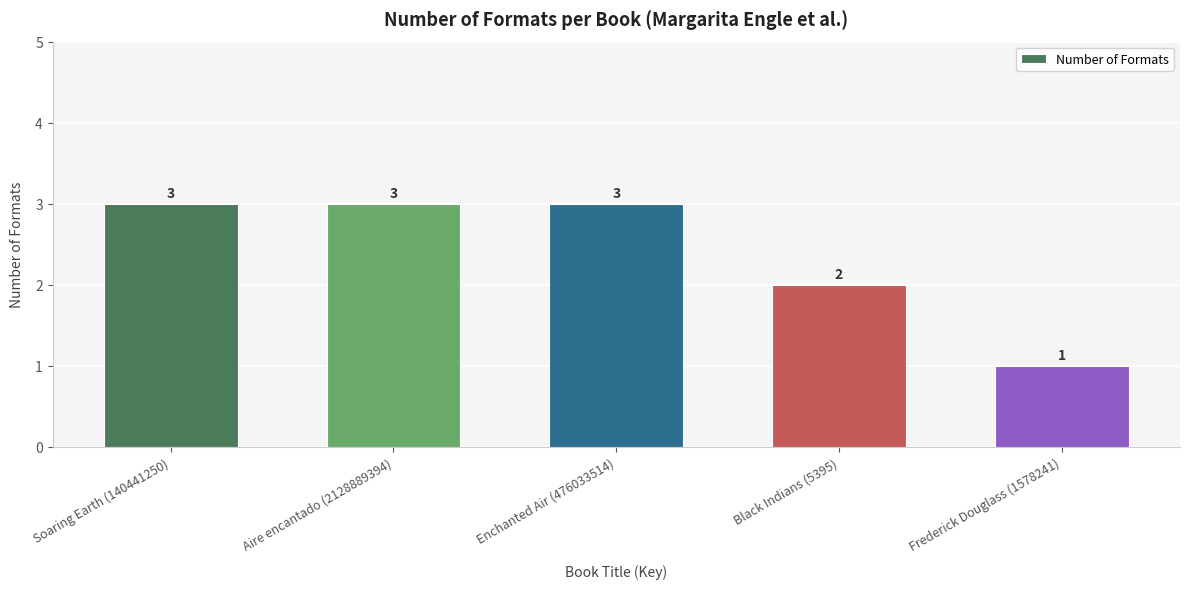

What value does the data have at Enchanted Air (476033514)?

3